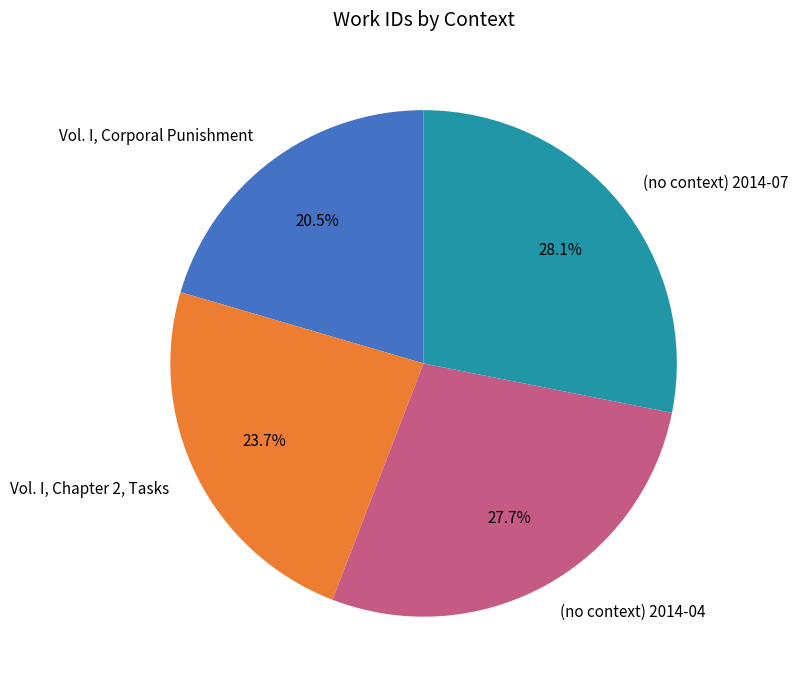

Does Vol. I, Corporal Punishment represent more than half of the total?

No